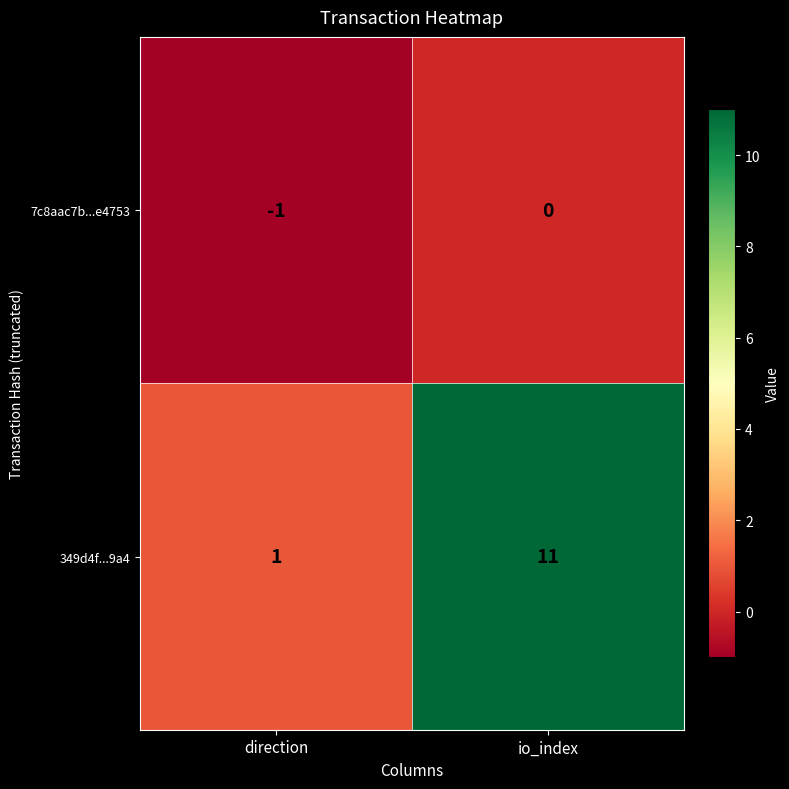

The 349d4f...9a4 series shows 5 at io_index. True or false?

False